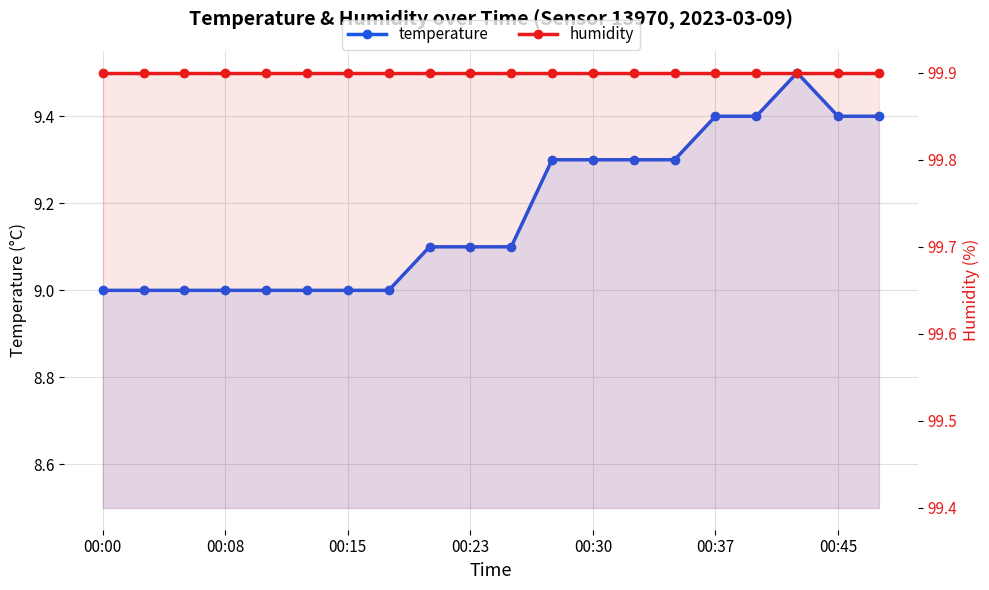

Is it true that temperature equals 3.7 at 00:00?

False